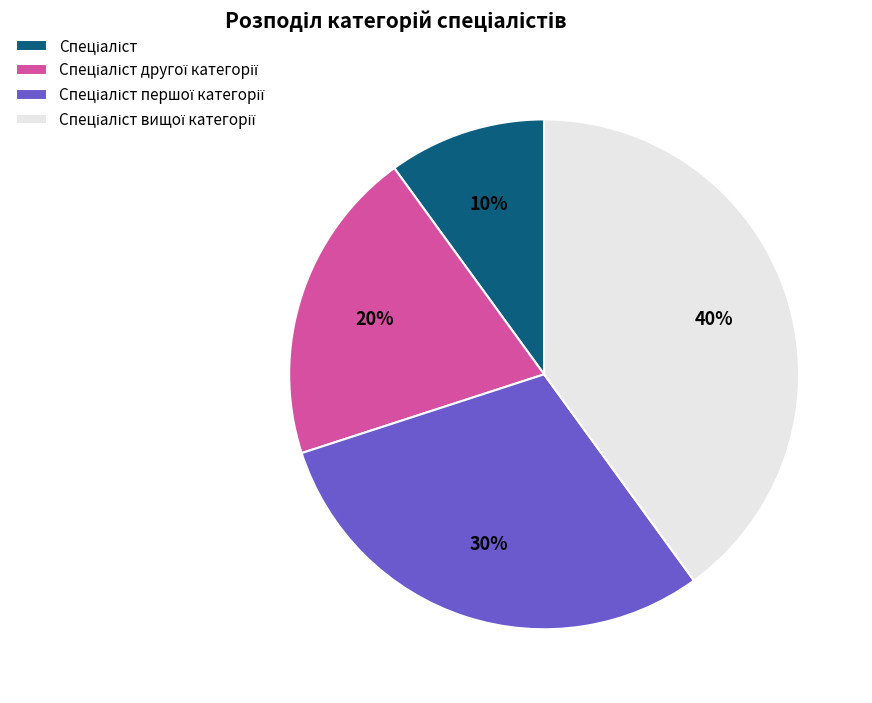

Is there any slice that represents more than half of the pie?

No